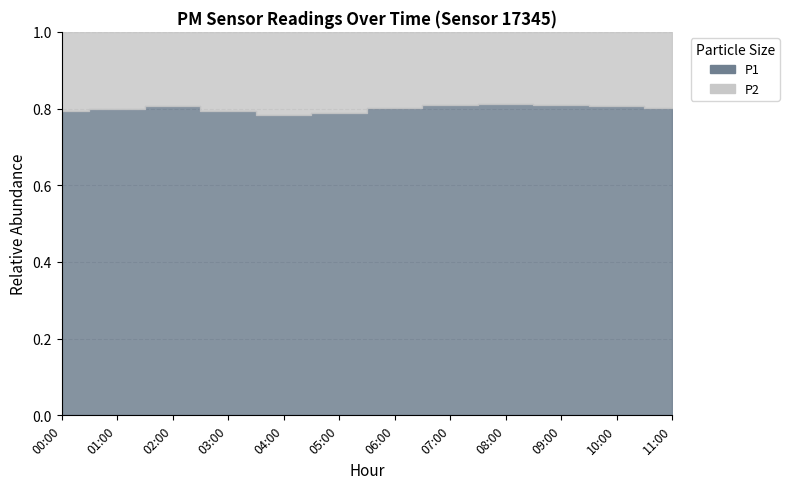

How many categories are shown in the chart?

12